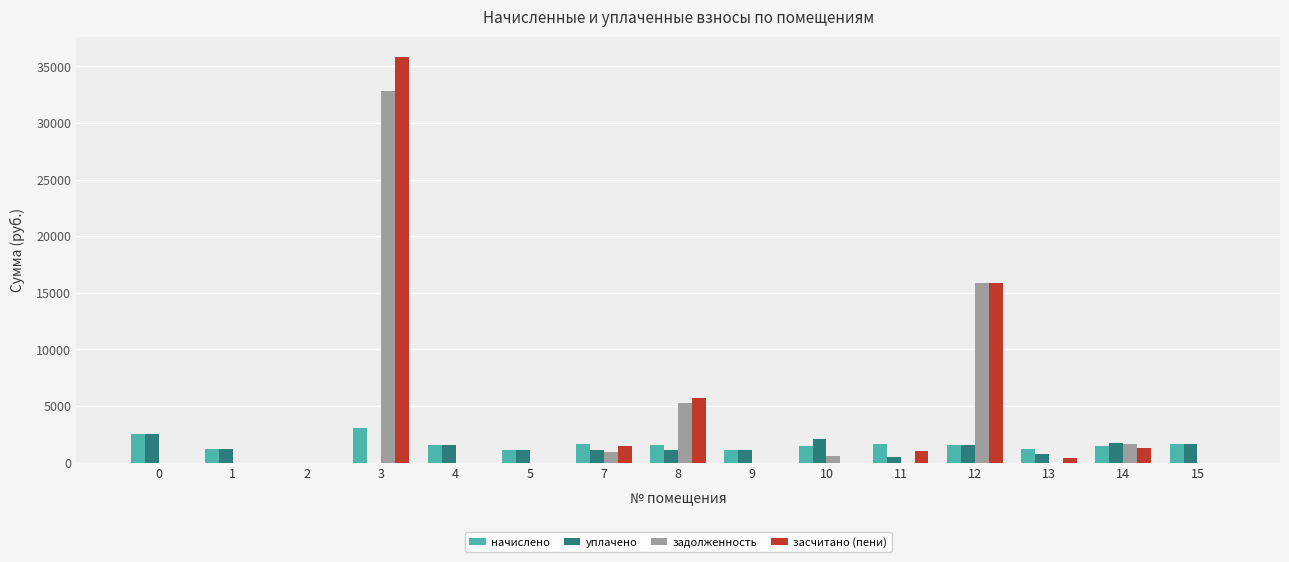

What is the total value across all series at 8?

13663.2